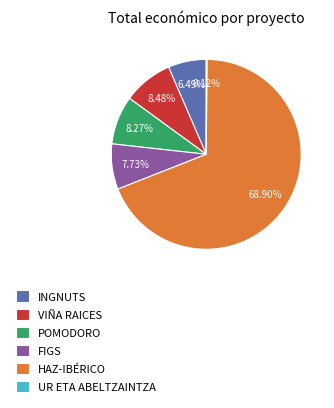

Does HAZ-IBÉRICO account for over 50% of the chart?

Yes